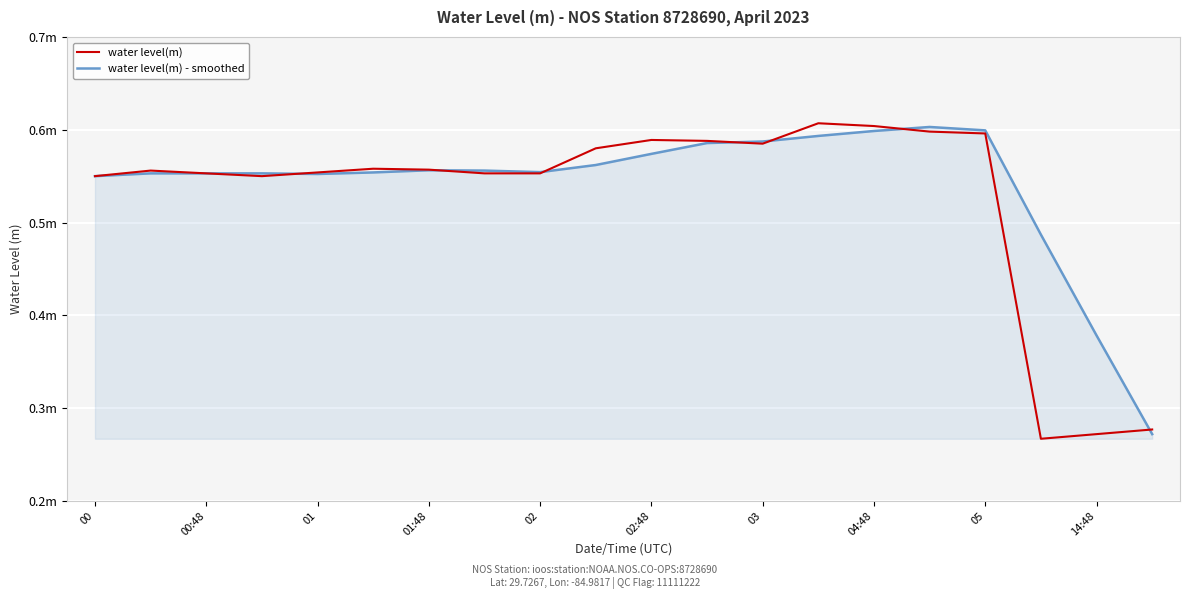

What is the minimum value shown in the chart?

0.3